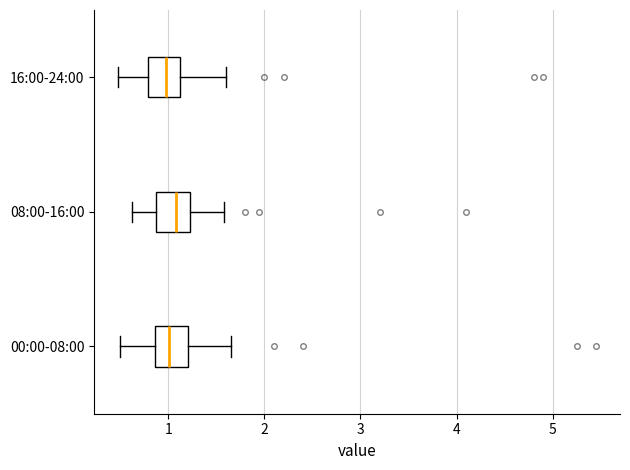

Reading bottom to top, read every box against the x-axis: the position of its median line, the range the box covers, and the ends of its whiskers. The values are not printed on the chart, so give them approximately, as read against the axis.

00:00-08:00: median 1.0, box 0.9 to 1.2, whiskers 0.5 to 1.7
08:00-16:00: median 1.1, box 0.9 to 1.2, whiskers 0.6 to 1.6
16:00-24:00: median 1.0, box 0.8 to 1.1, whiskers 0.5 to 1.6